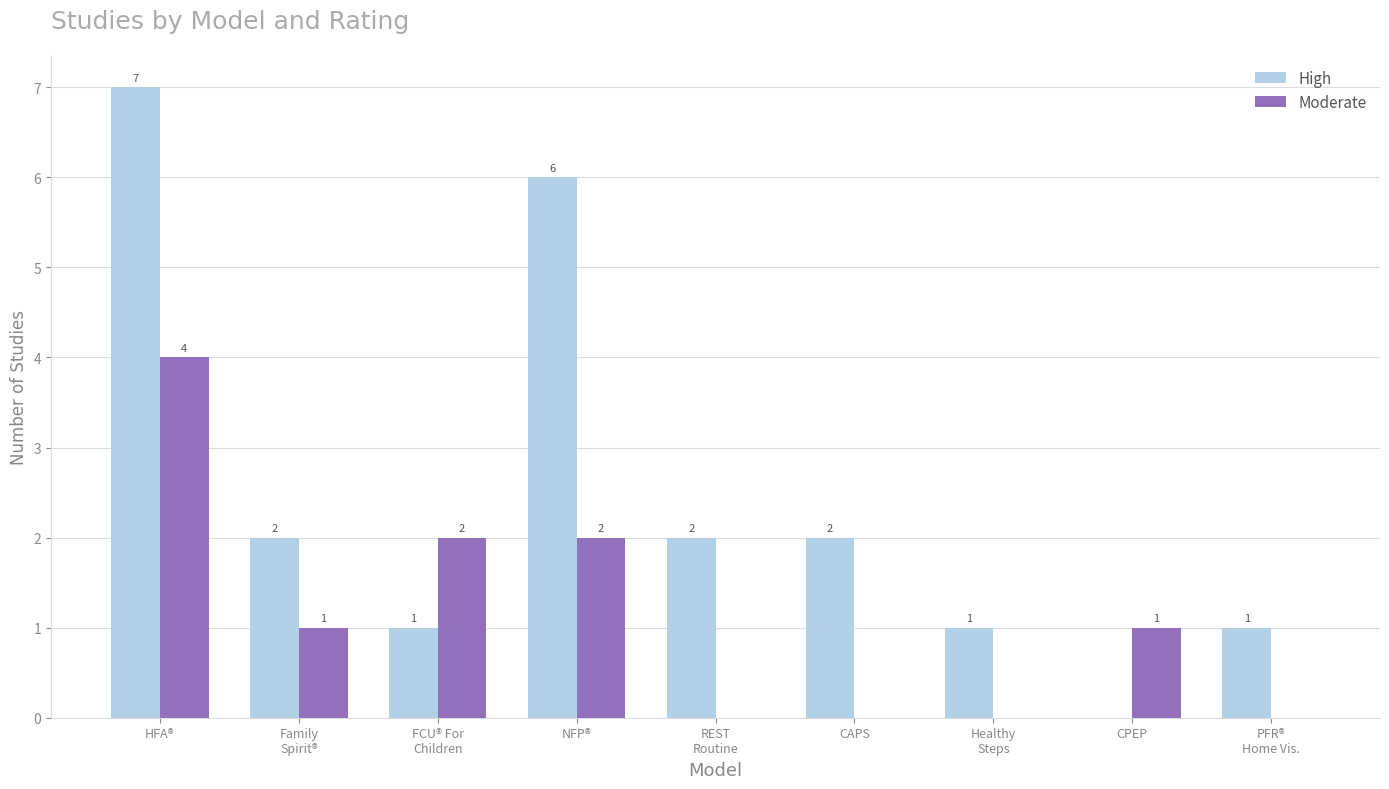

What is the sum of all Moderate values?

10